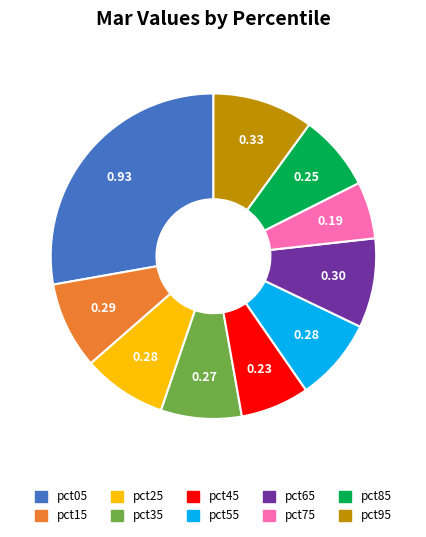

Is the sum of pct35 and pct75 greater than half?

No